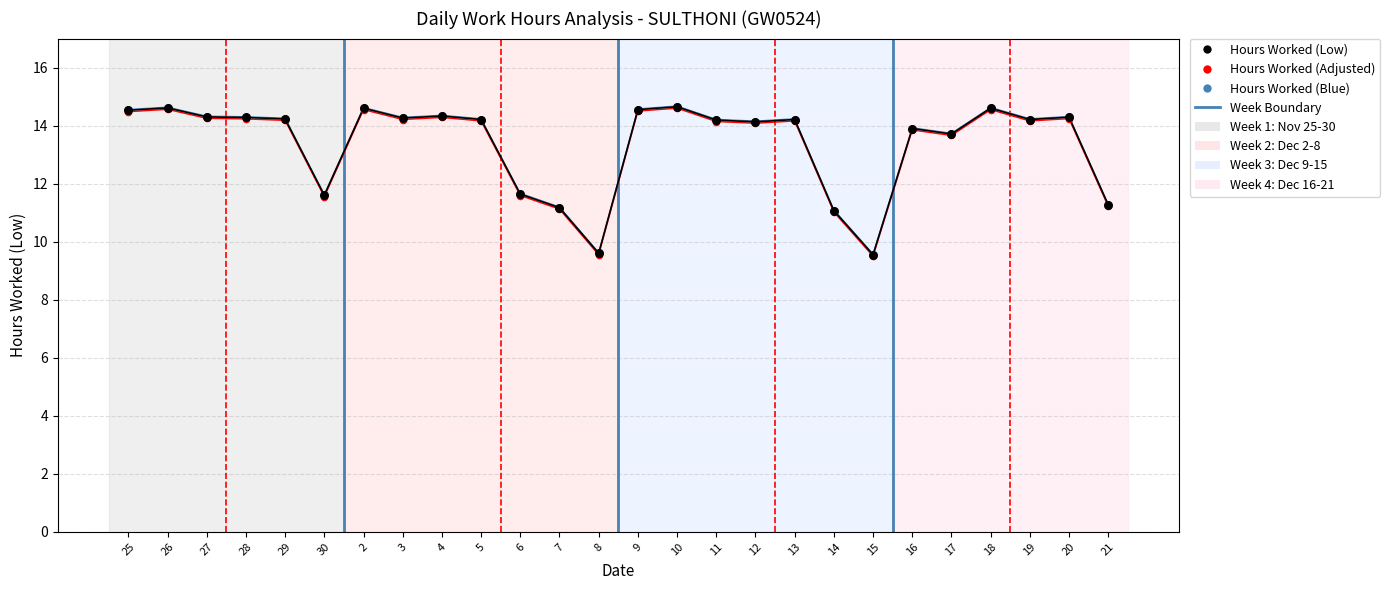

What are all the series names shown in the legend?

Hours Worked (Low), Hours Worked (Adjusted), Hours Worked (Blue)